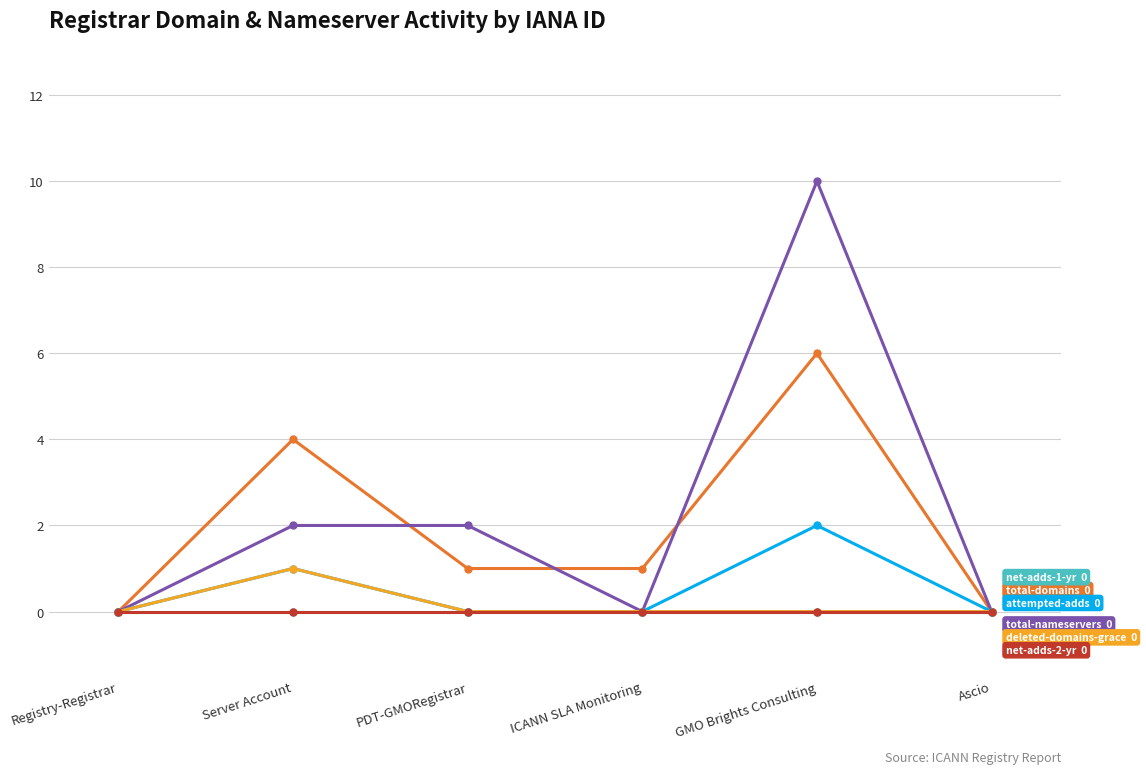

How many distinct data groups are displayed?

6